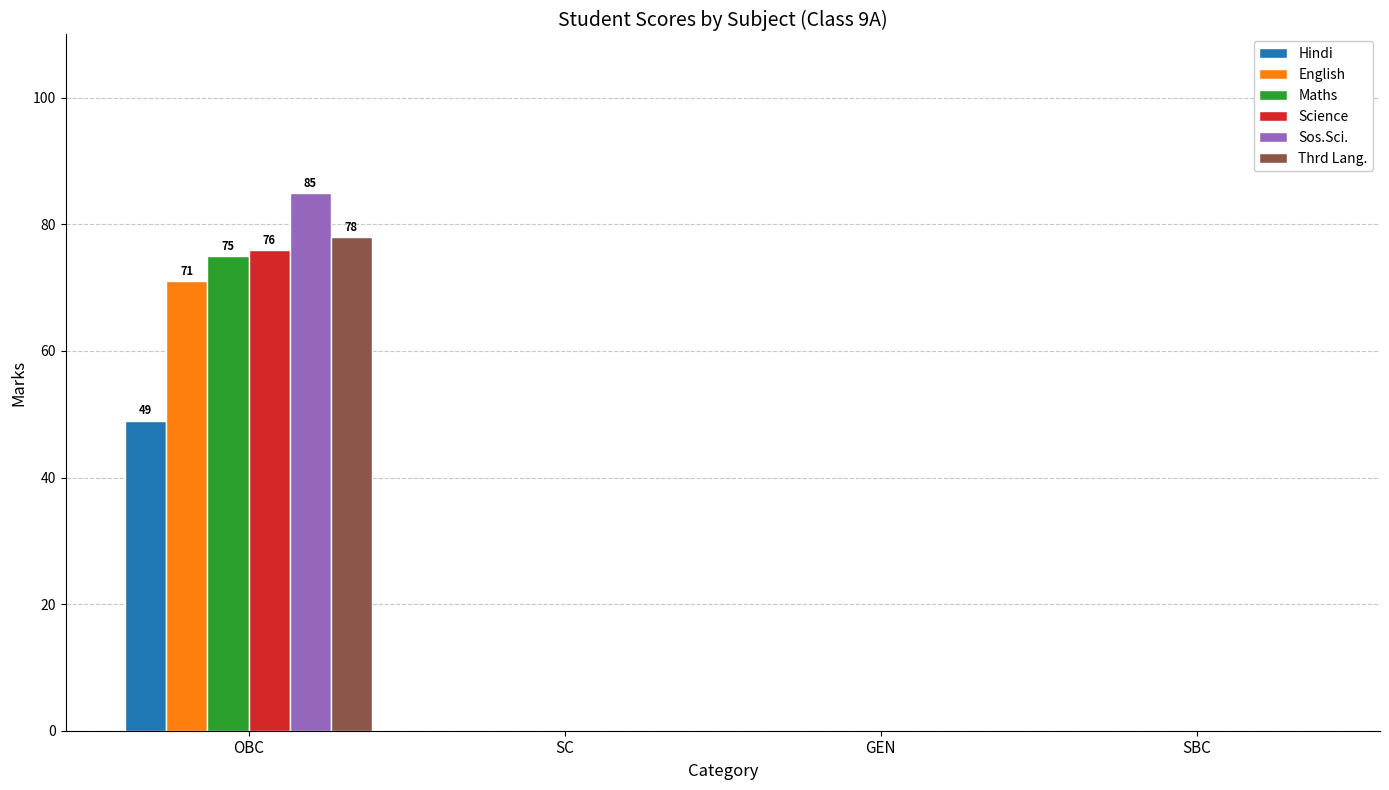

Reading left to right, extract all data points from this chart.

Hindi: OBC=49	SC=0	GEN=0	SBC=0
English: OBC=71	SC=0	GEN=0	SBC=0
Maths: OBC=75	SC=0	GEN=0	SBC=0
Science: OBC=76	SC=0	GEN=0	SBC=0
Sos.Sci.: OBC=85	SC=0	GEN=0	SBC=0
Thrd Lang.: OBC=78	SC=0	GEN=0	SBC=0